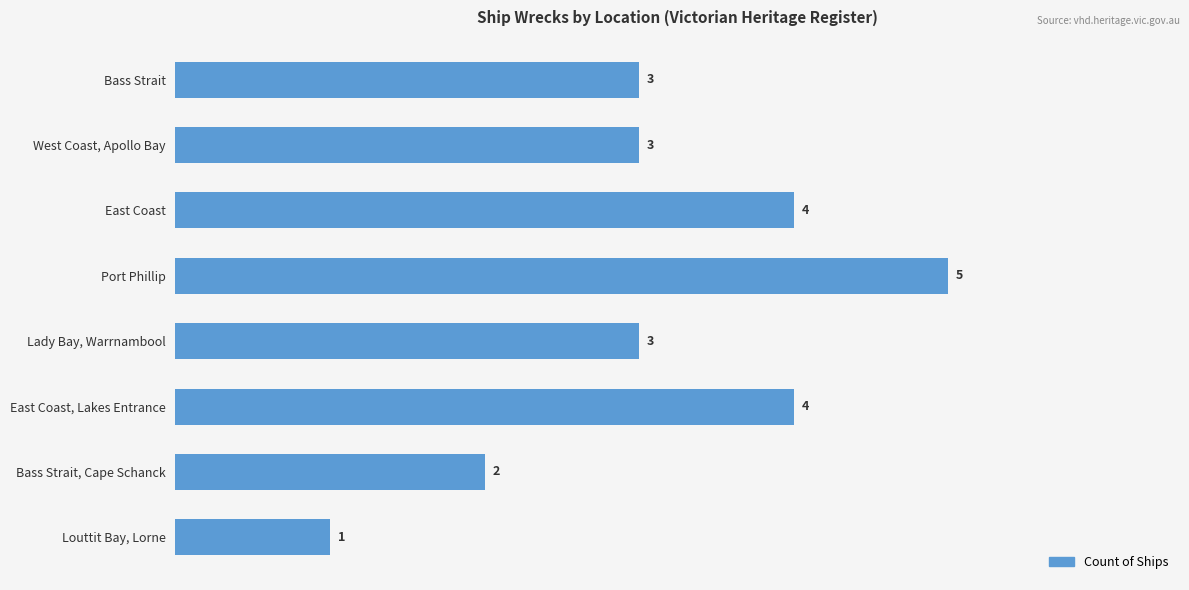

True or false: the data shows 6 at East Coast.

False